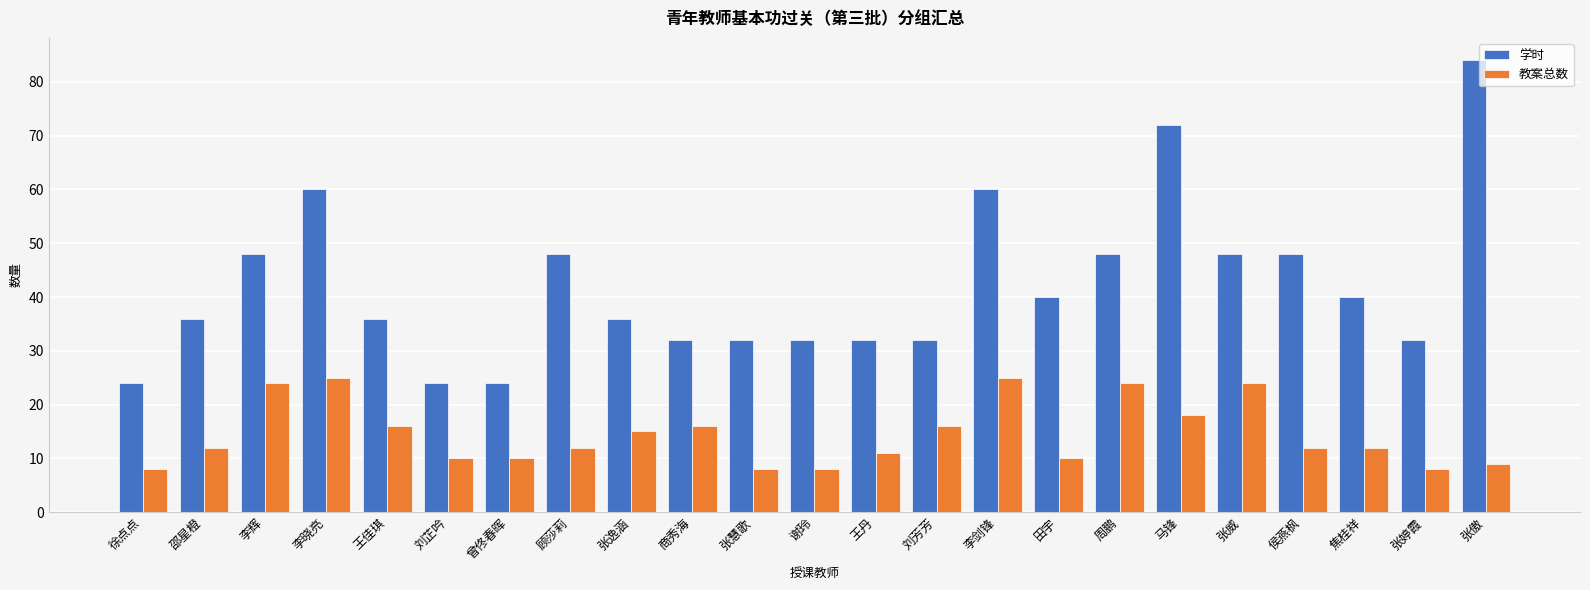

Which series has the largest range (max minus min)?

学时